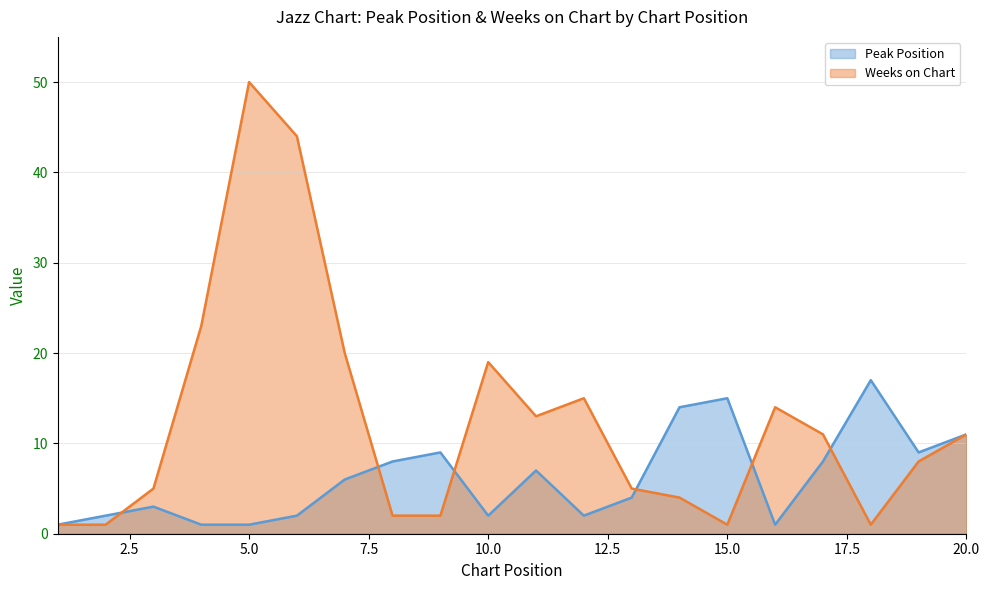

List the series in order of their overall mean, highest first.

Weeks on Chart, Peak Position